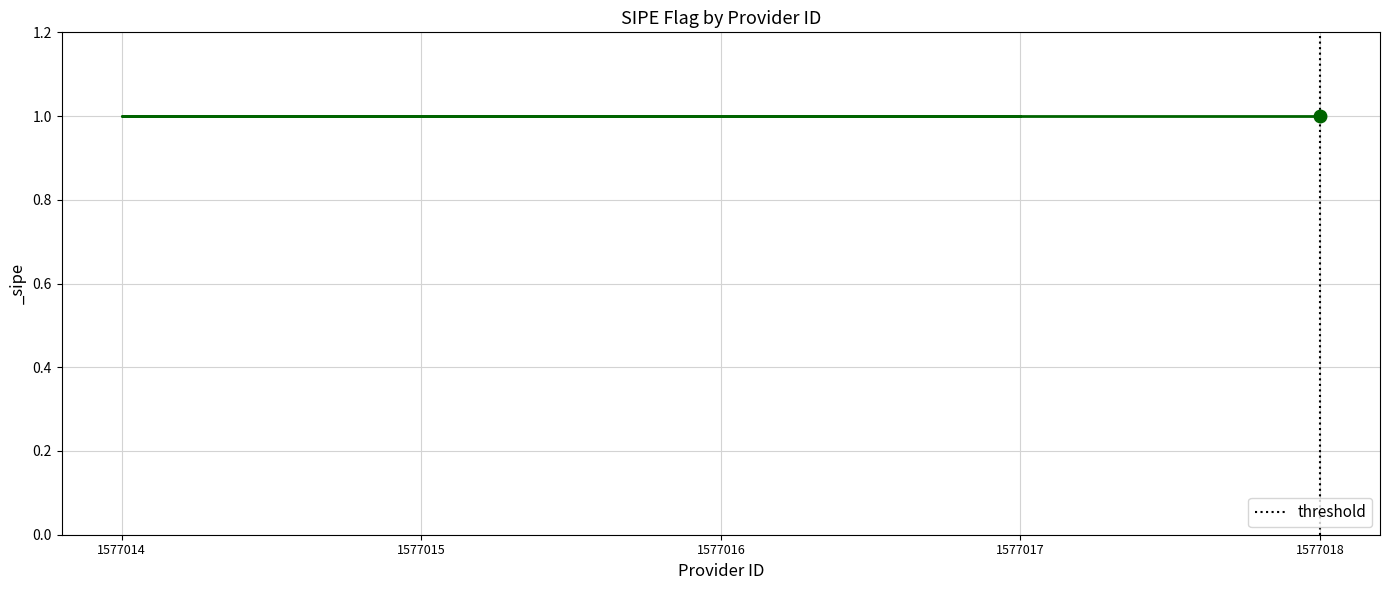

The value at 1577016 is 0. True or false?

False